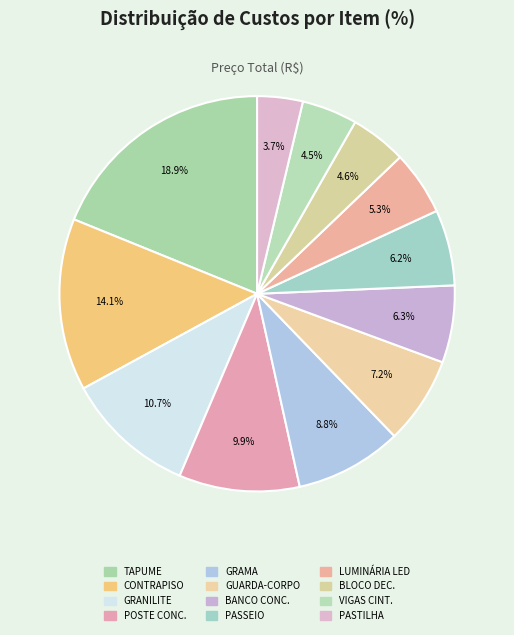

Is there any slice that represents more than half of the pie?

No